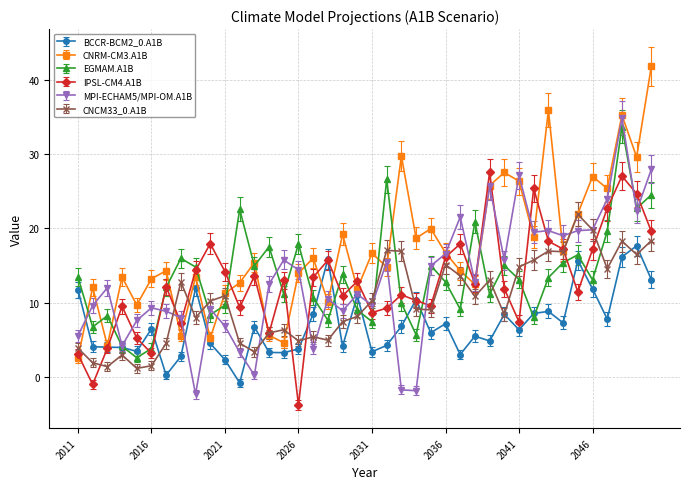

How many series are shown in this chart?

6